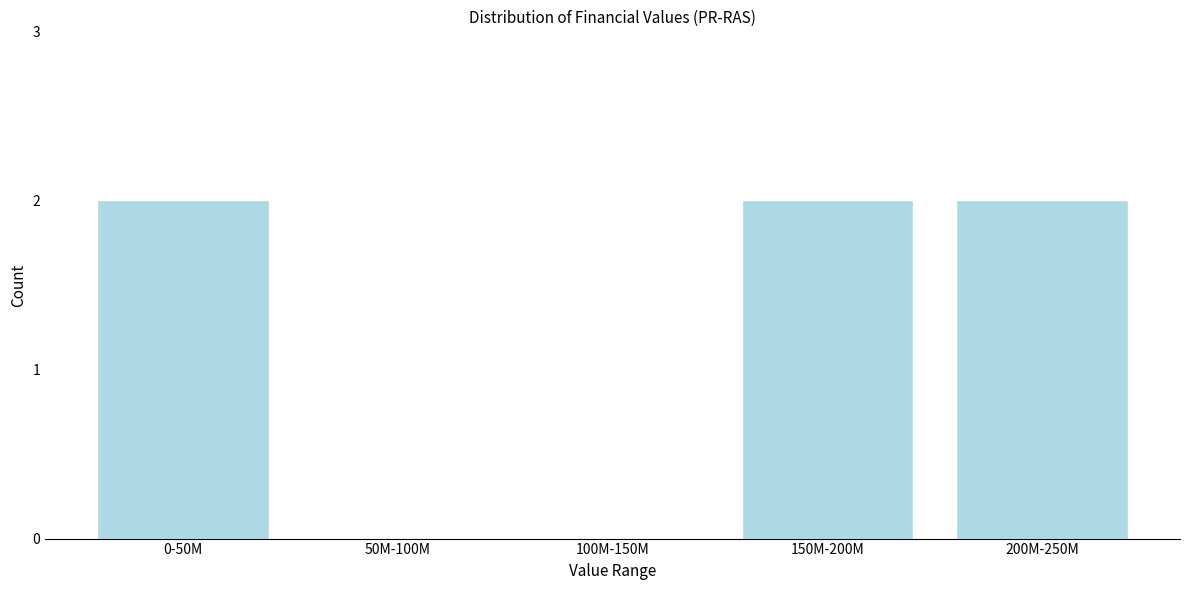

Reading left to right, extract all data points from this chart.

0-50M=2	50M-100M=0	100M-150M=0	150M-200M=2	200M-250M=2